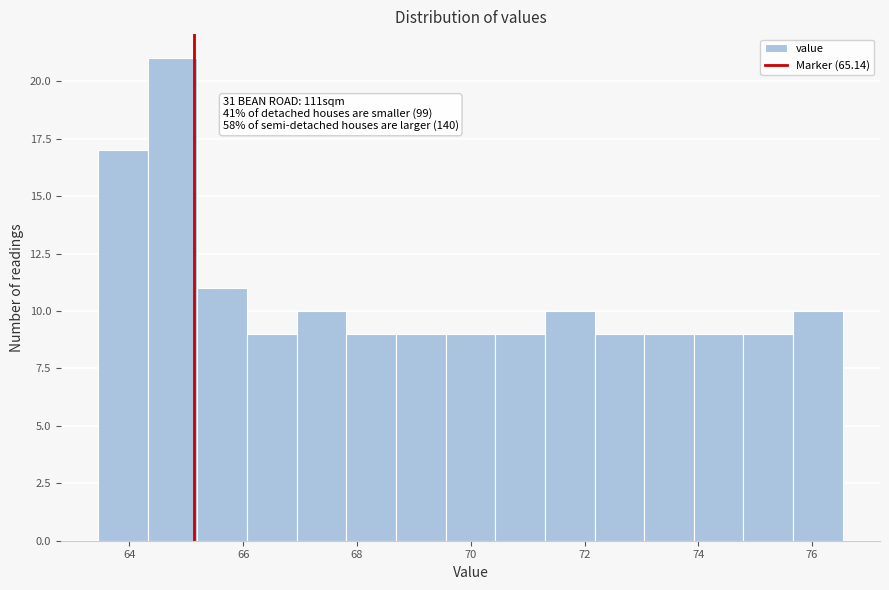

Over which range of the x-axis is the bar tallest?

64.4 to 65.2